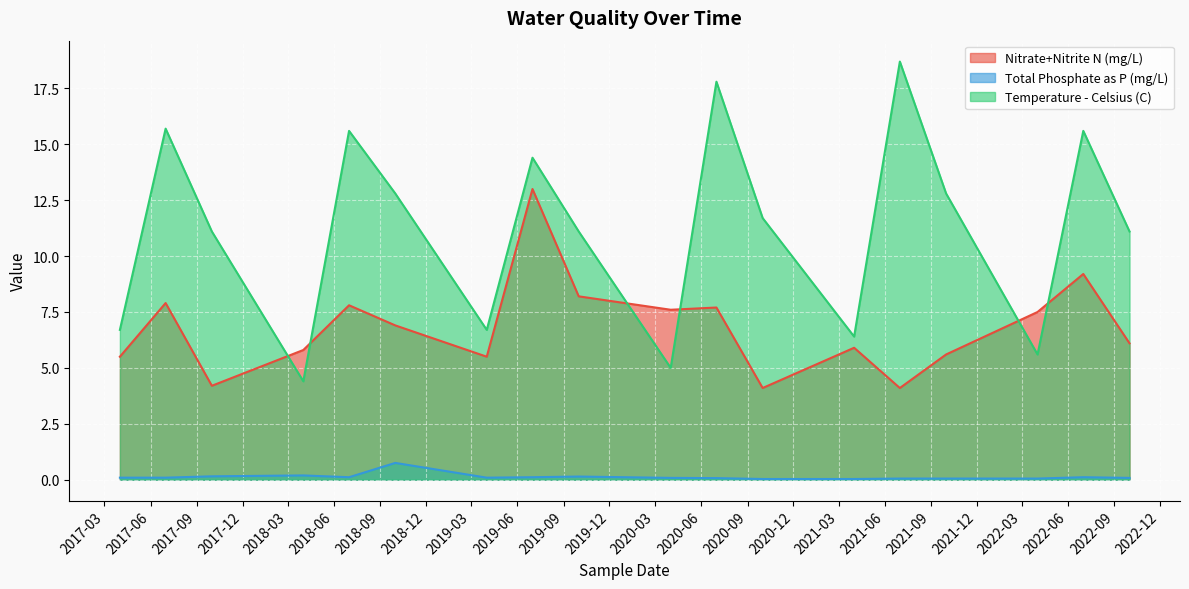

Rank the series at 2022-07 from highest to lowest value.

Temperature - Celsius (C), Nitrate+Nitrite N (mg/L), Total Phosphate as P (mg/L)